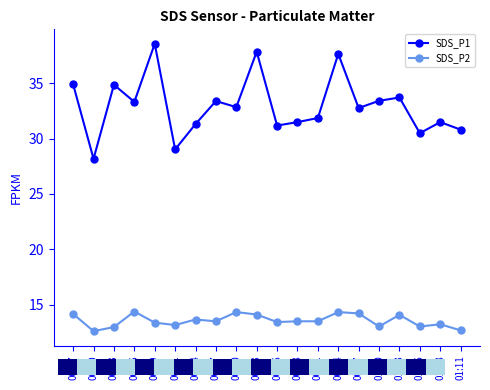

List the series in order of their overall mean, lowest first.

SDS_P2, SDS_P1